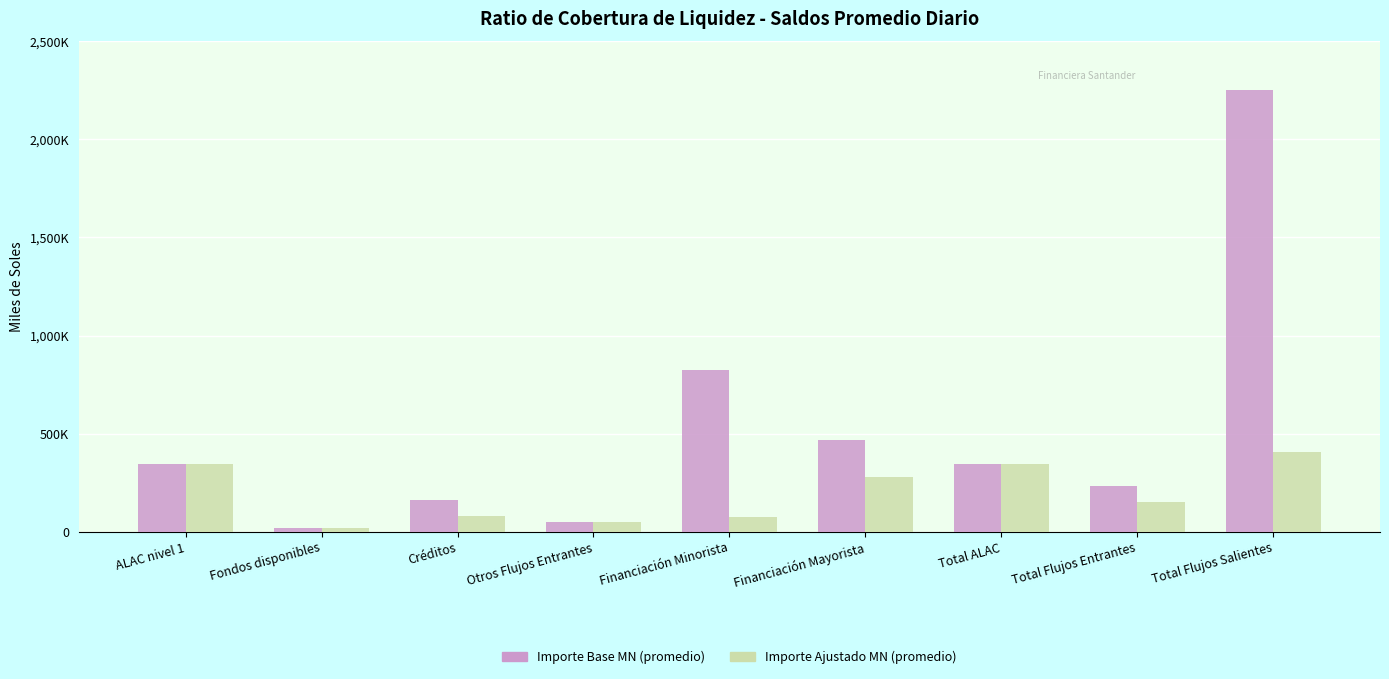

Reading left to right, what are all the values shown in this chart?

Importe Base MN (promedio): ALAC nivel 1=344932.1	Fondos disponibles=19444.1	Créditos=162920.2	Otros Flujos Entrantes=48170.5	Financiación Minorista=822891.5	Financiación Mayorista=465122.7	Total ALAC=344932.1	Total Flujos Entrantes=230534.8	Total Flujos Salientes=2251347.7
Importe Ajustado MN (promedio): ALAC nivel 1=344932.1	Fondos disponibles=19444.1	Créditos=81460.1	Otros Flujos Entrantes=48170.5	Financiación Minorista=74704.2	Financiación Mayorista=276784.2	Total ALAC=344932.1	Total Flujos Entrantes=149074.7	Total Flujos Salientes=406850.5